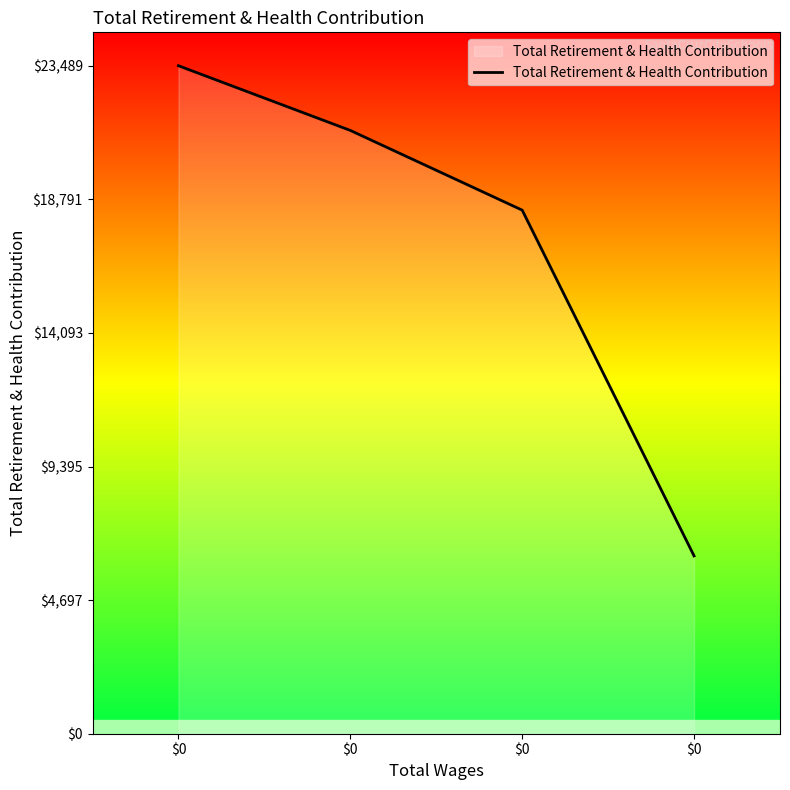

Reading left to right, list all the values displayed in this chart.

$0=23489	$0=21214	$0=18411	$0=6252